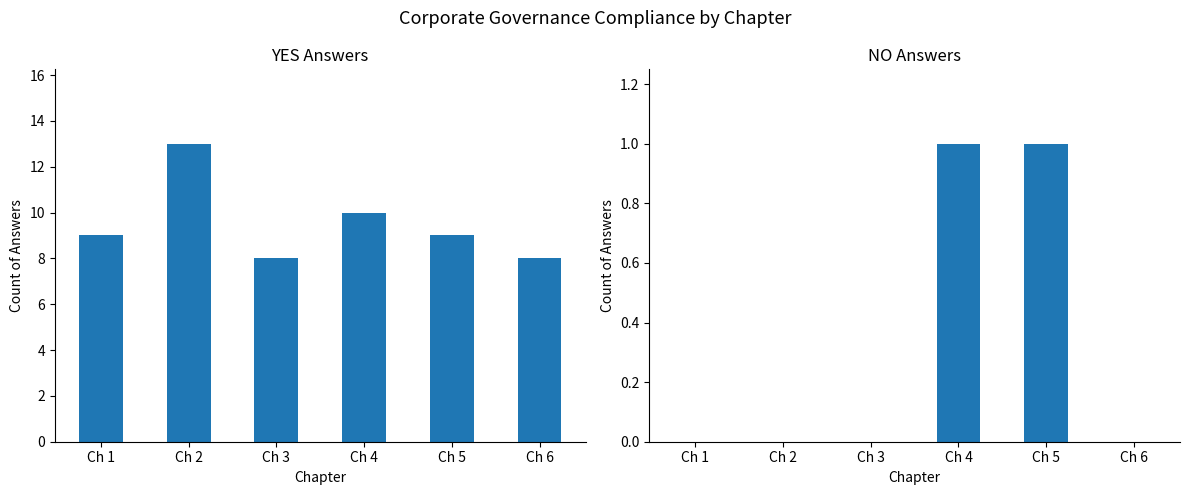

Rank the series by their maximum value, from highest to lowest.

YES, NO